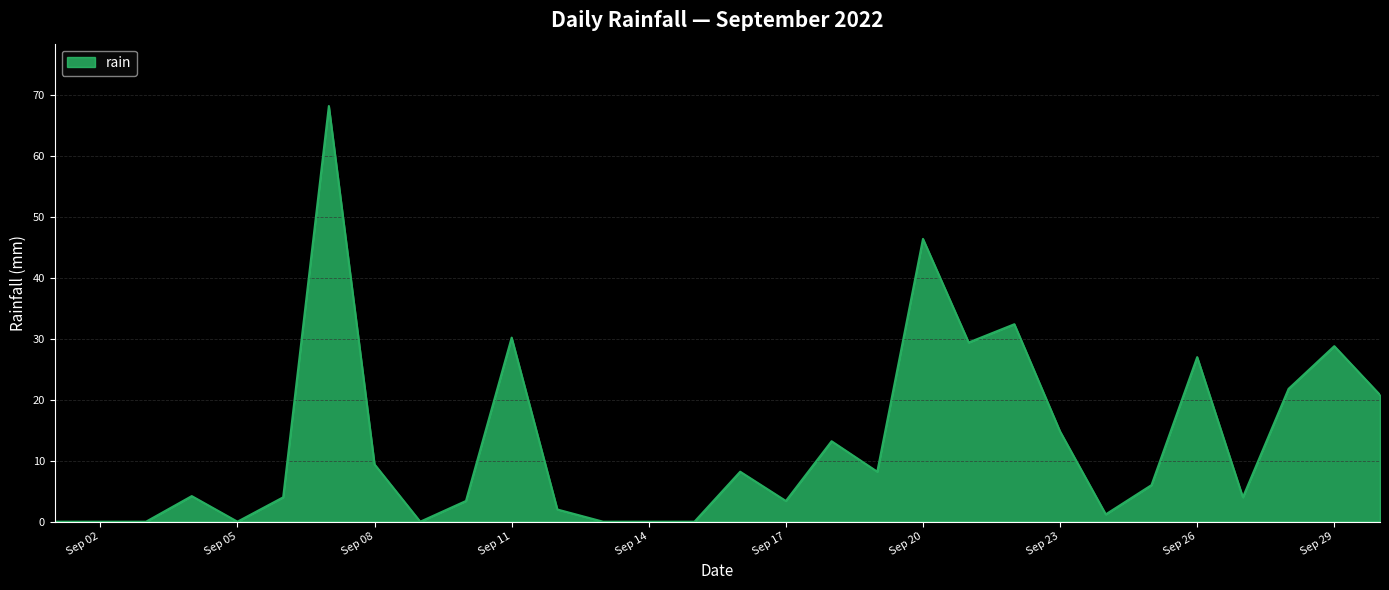

List the labels in order of value, largest first.

2022-09-07, 2022-09-20, 2022-09-22, 2022-09-11, 2022-09-21, 2022-09-29, 2022-09-26, 2022-09-28, 2022-09-30, 2022-09-23, 2022-09-18, 2022-09-08, 2022-09-16, 2022-09-19, 2022-09-25, 2022-09-04, 2022-09-06, 2022-09-27, 2022-09-10, 2022-09-17, 2022-09-12, 2022-09-24, 2022-09-01, 2022-09-02, 2022-09-03, 2022-09-05, 2022-09-09, 2022-09-13, 2022-09-14, 2022-09-15